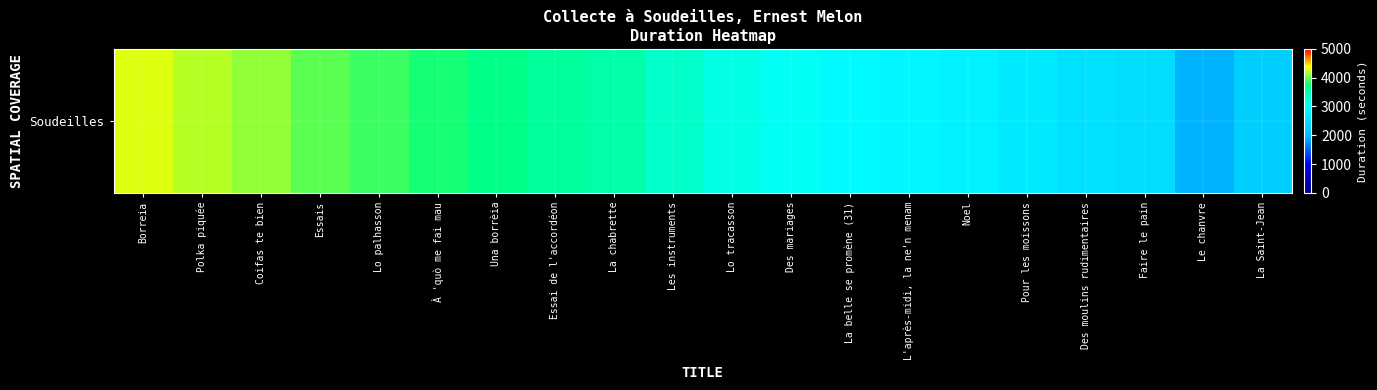

Approximately how many times larger is the value at Essais compared to La chabrette?

1.1